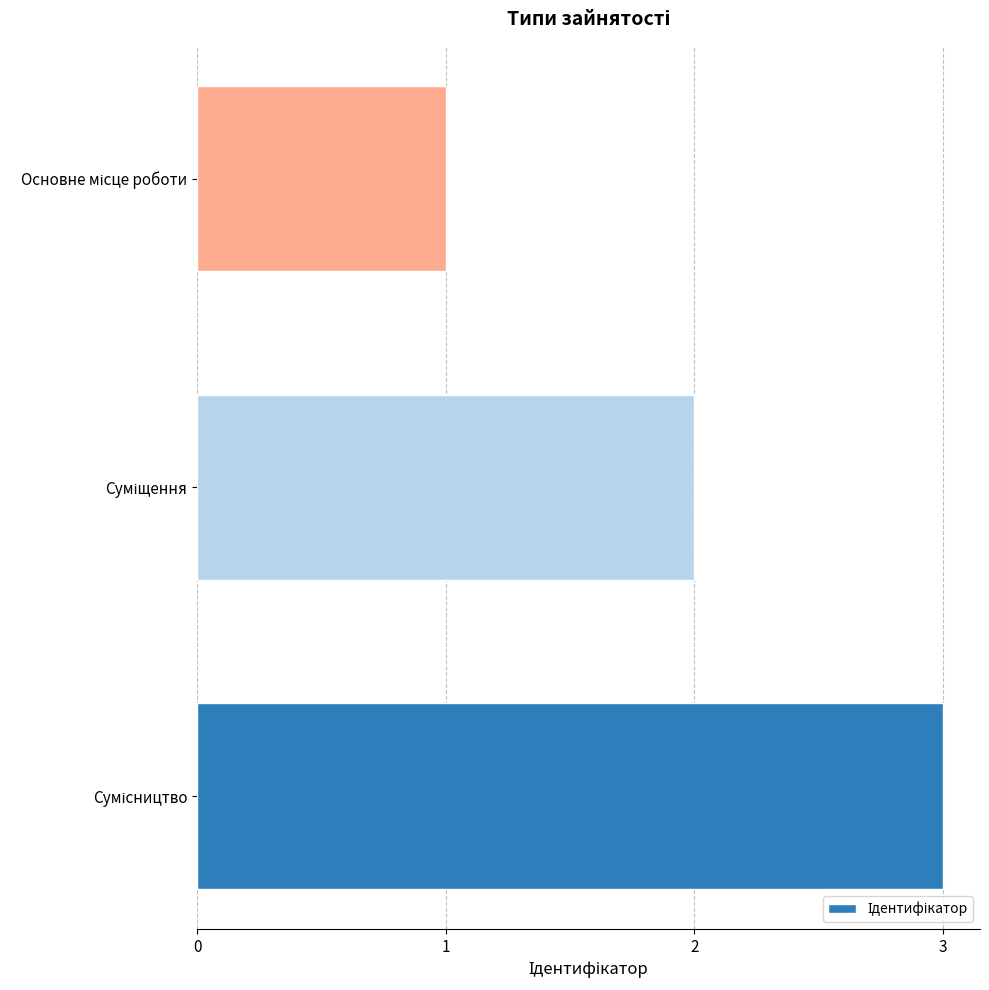

What is the maximum value shown in the chart?

3